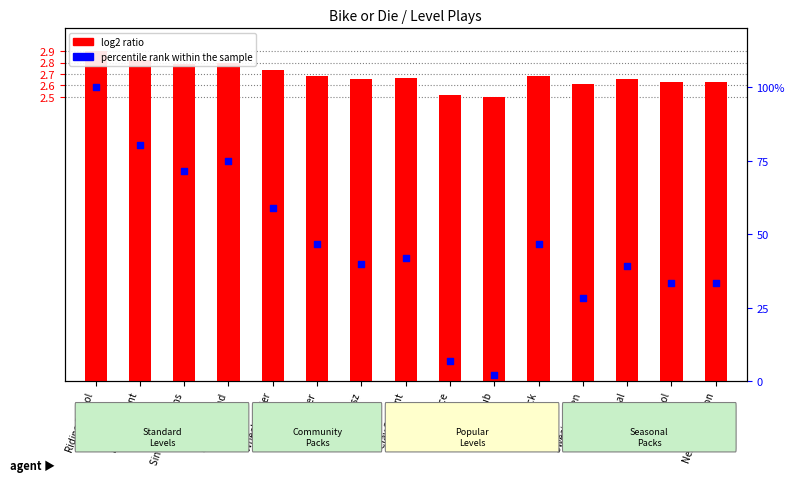

Is the value of percentile rank within the sample at New Deal greater than the value of log2 ratio at Double Sprint?

Yes